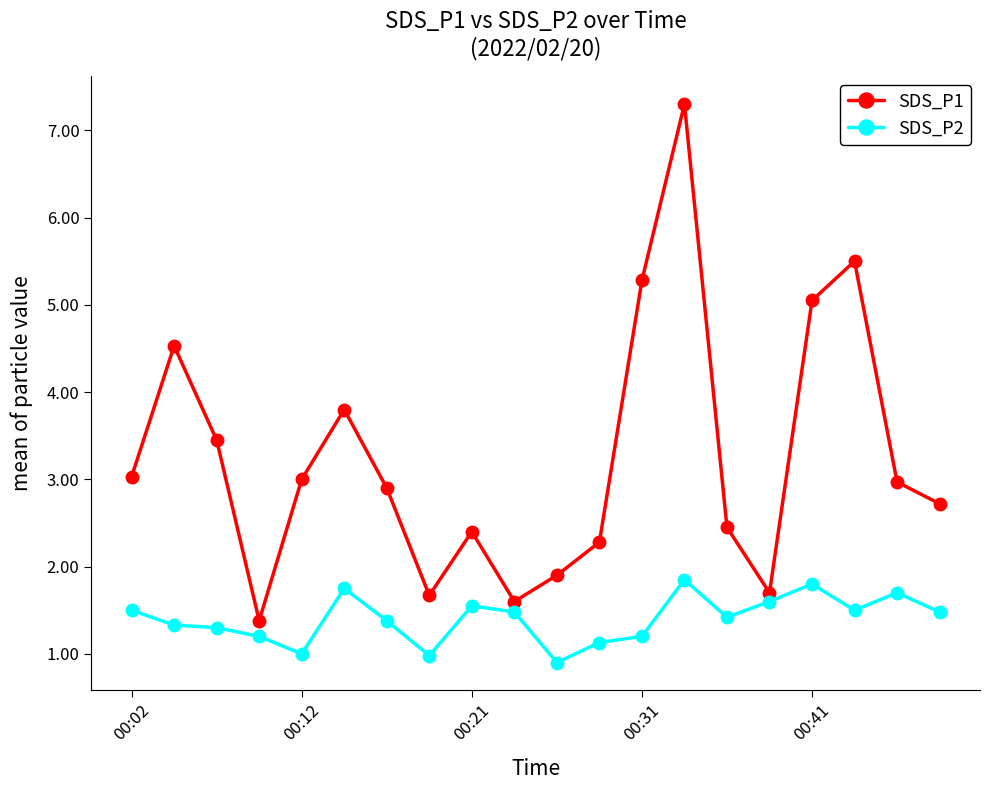

List the series in order of their peak value, highest first.

SDS_P1, SDS_P2